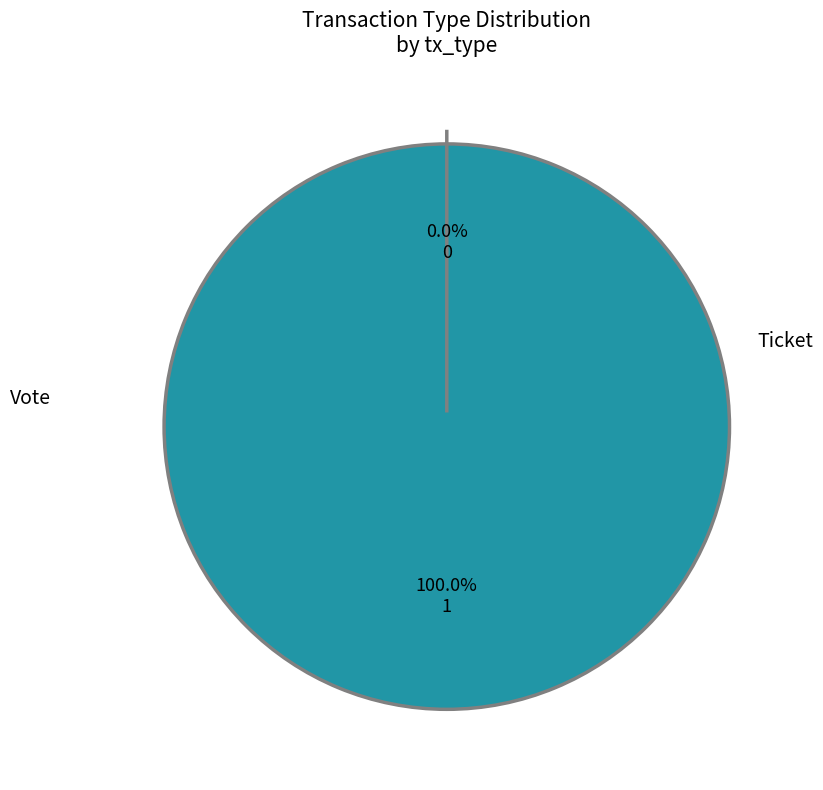

Do Vote and Ticket together represent more than half of the pie?

Yes